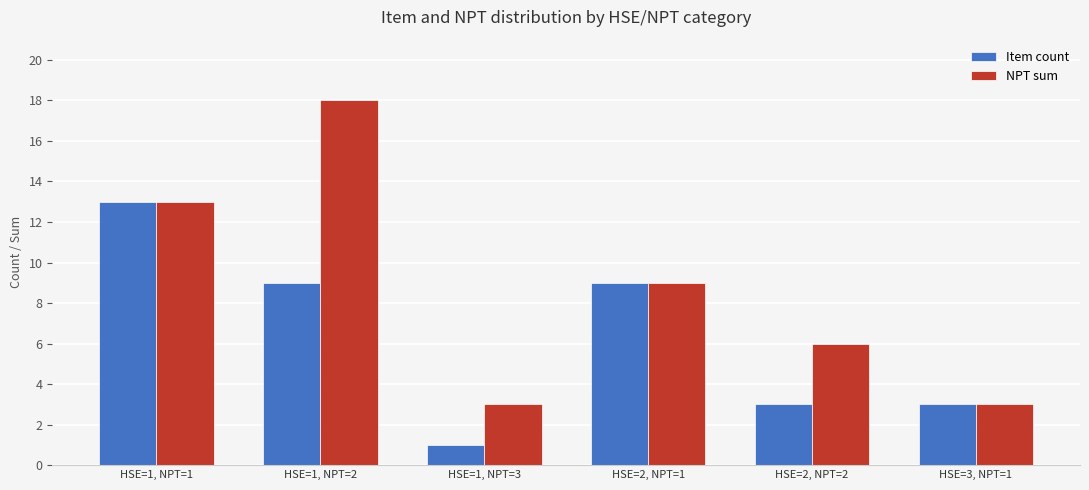

Where is NPT sum nearest to the value 10?

HSE=2, NPT=1